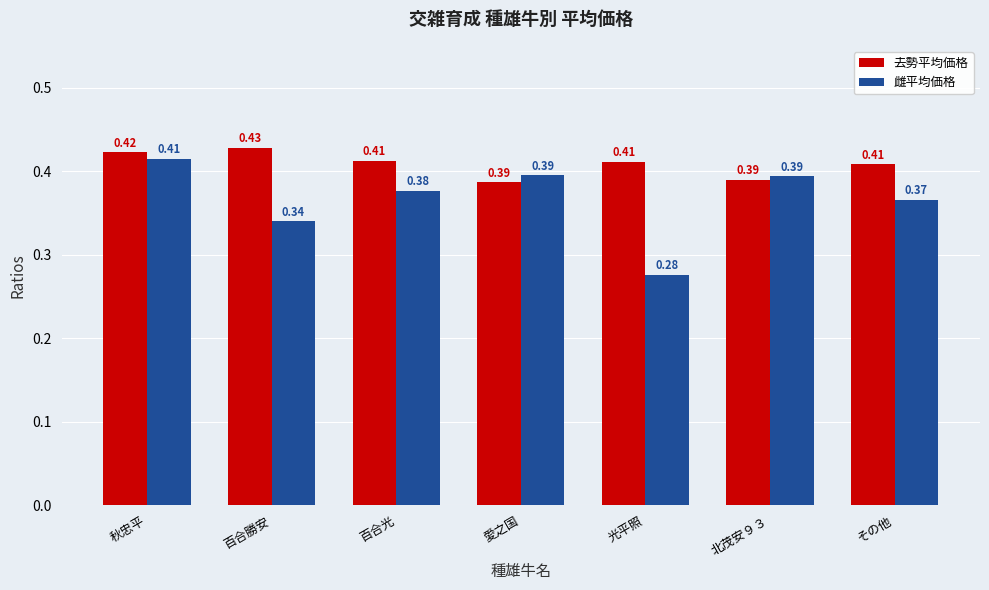

Which label corresponds to the largest value in the chart?

百合勝安